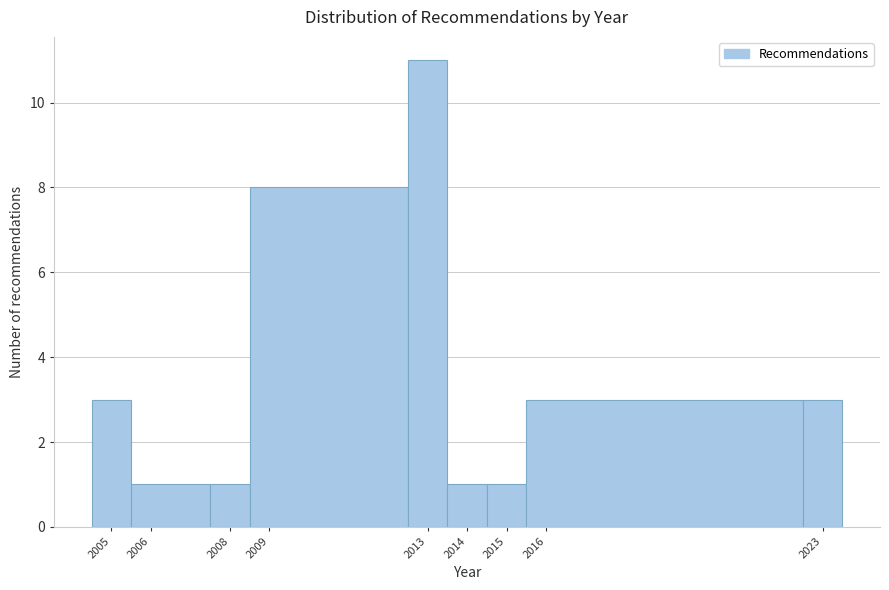

Reading left to right, transcribe this chart: for each bar, give the range it covers on the x-axis and its height. The values are not printed on the chart, so give them approximately, as read against the axis.

2004.5 to 2005.5: 3
2005.5 to 2007.5: 1
2007.5 to 2008.5: 1
2008.5 to 2012.5: 8
2012.5 to 2013.5: 11
2013.5 to 2014.5: 1
2014.5 to 2015.5: 1
2015.5 to 2022.5: 3
2022.5 to 2023.5: 3